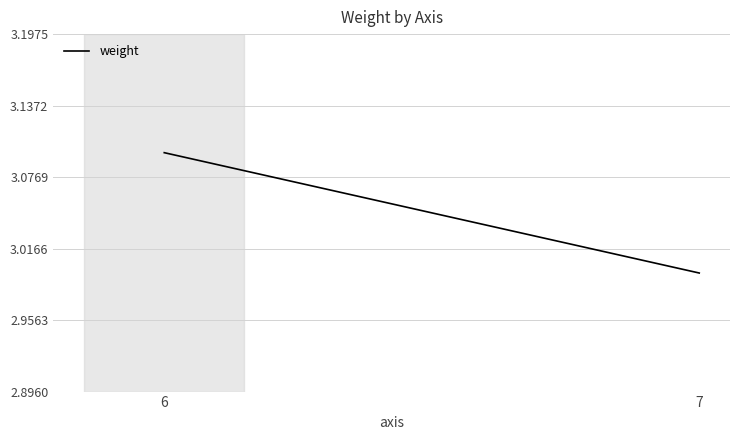

How many lines are shown in the chart?

1